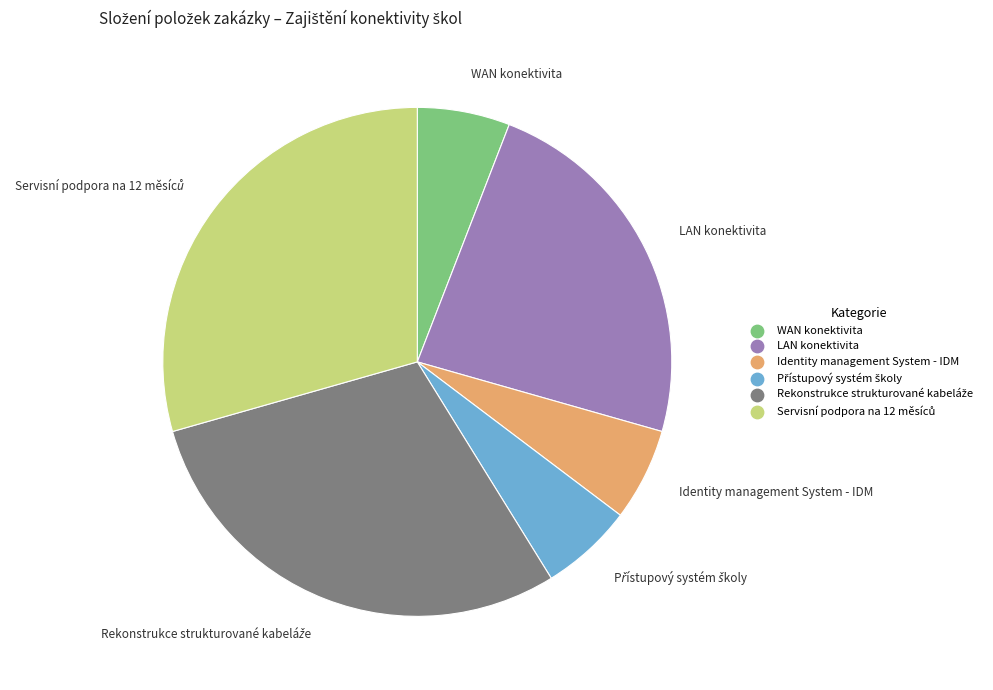

Is it true that LAN konektivita is 24% of the pie?

True